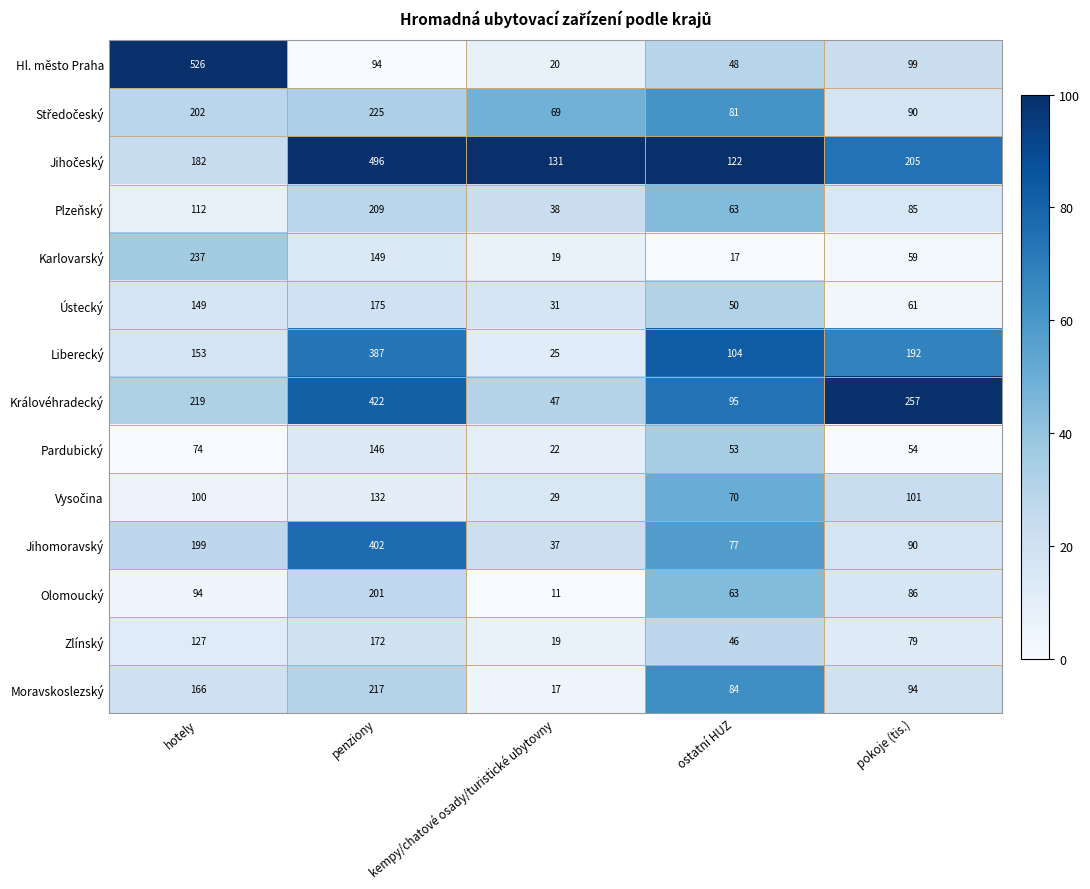

What is the greatest value displayed?

526